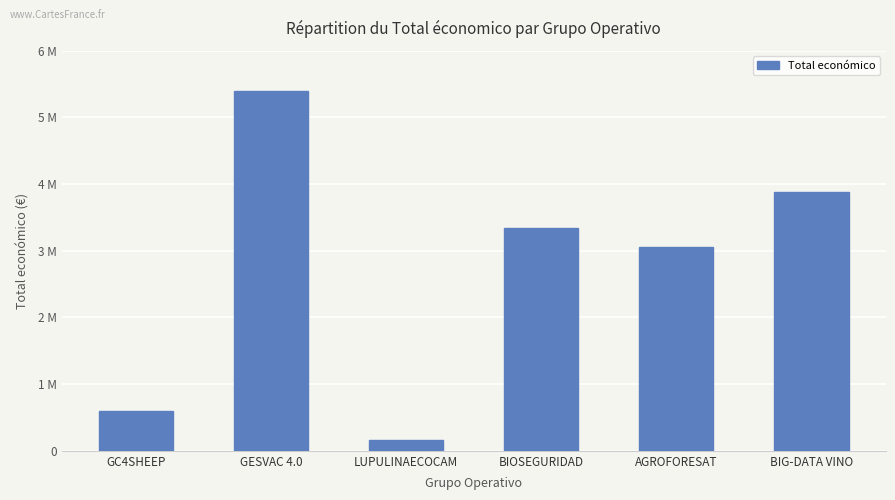

What is the sum of all values?

16419613